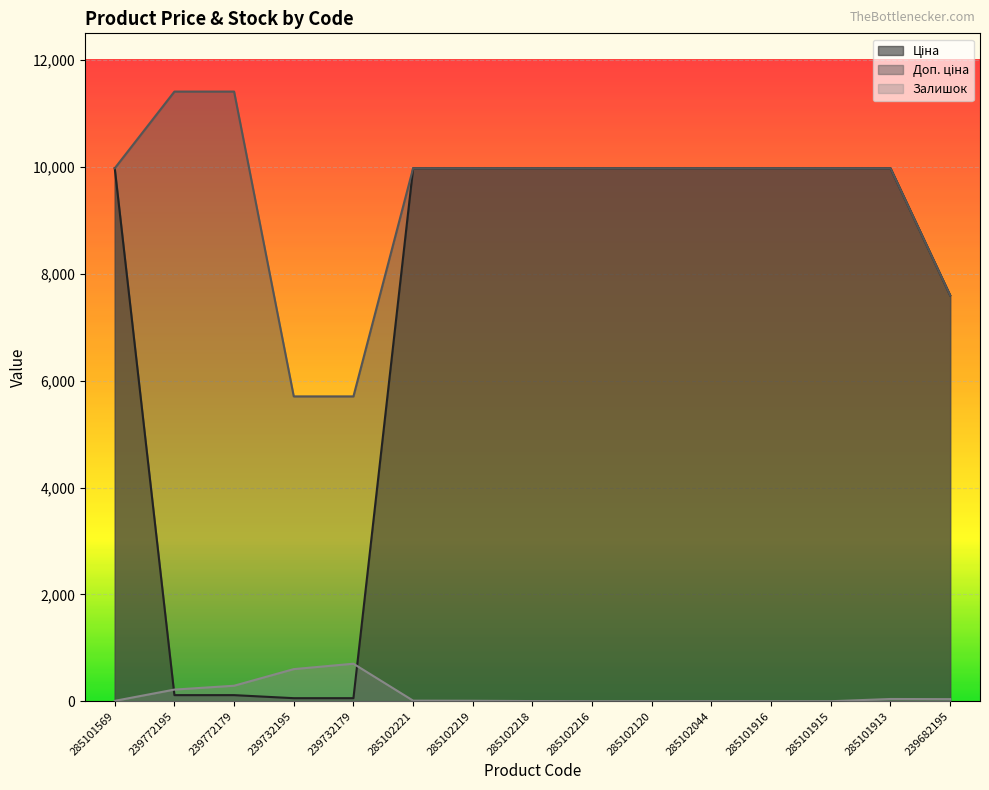

Reading left to right, extract all data points from this chart.

Ціна: 9975.0	114.1	114.1	57.0	57.0	9975.0	9975.0	9975.0	9975.0	9975.0	9975.0	9975.0	9975.0	9975.0	7596.5
Доп. ціна: 9975.0	11410.0	11410.0	5705.0	5705.0	9975.0	9975.0	9975.0	9975.0	9975.0	9975.0	9975.0	9975.0	9975.0	7596.5
Залишок: 7.0	218.0	290.0	601.0	702.0	11.0	9.0	3.0	0.0	0.0	1.0	0.0	0.0	42.0	39.0